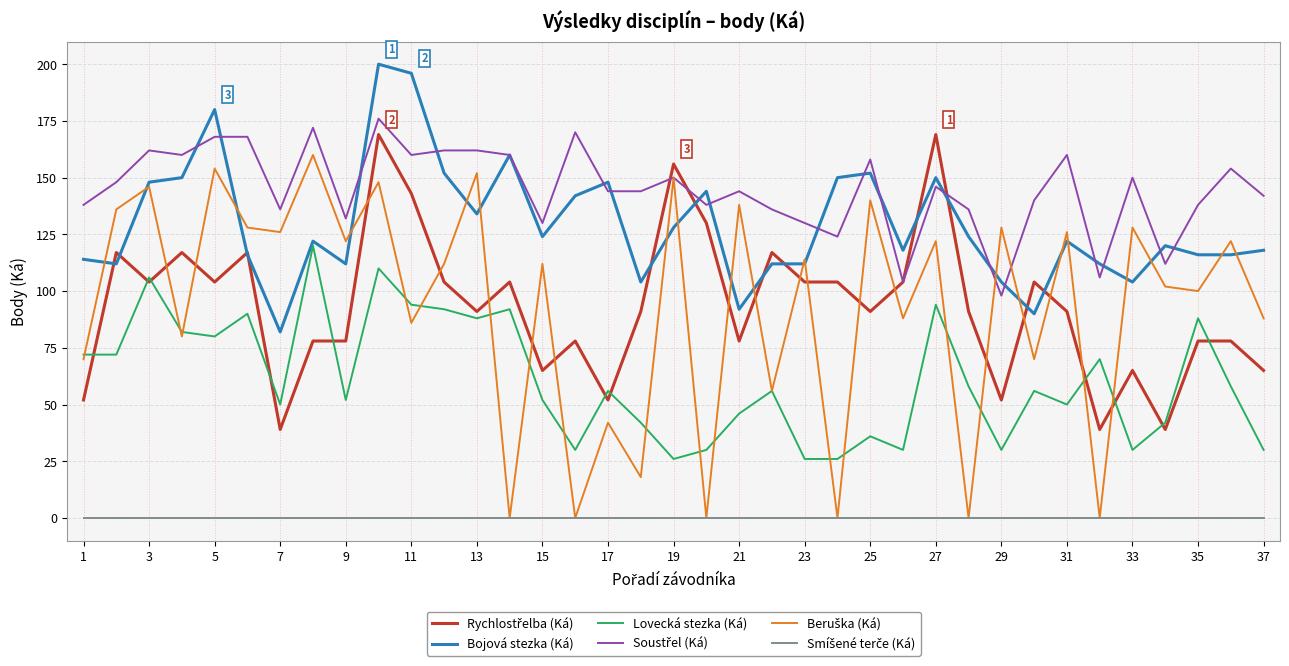

How many lines are shown in the chart?

6